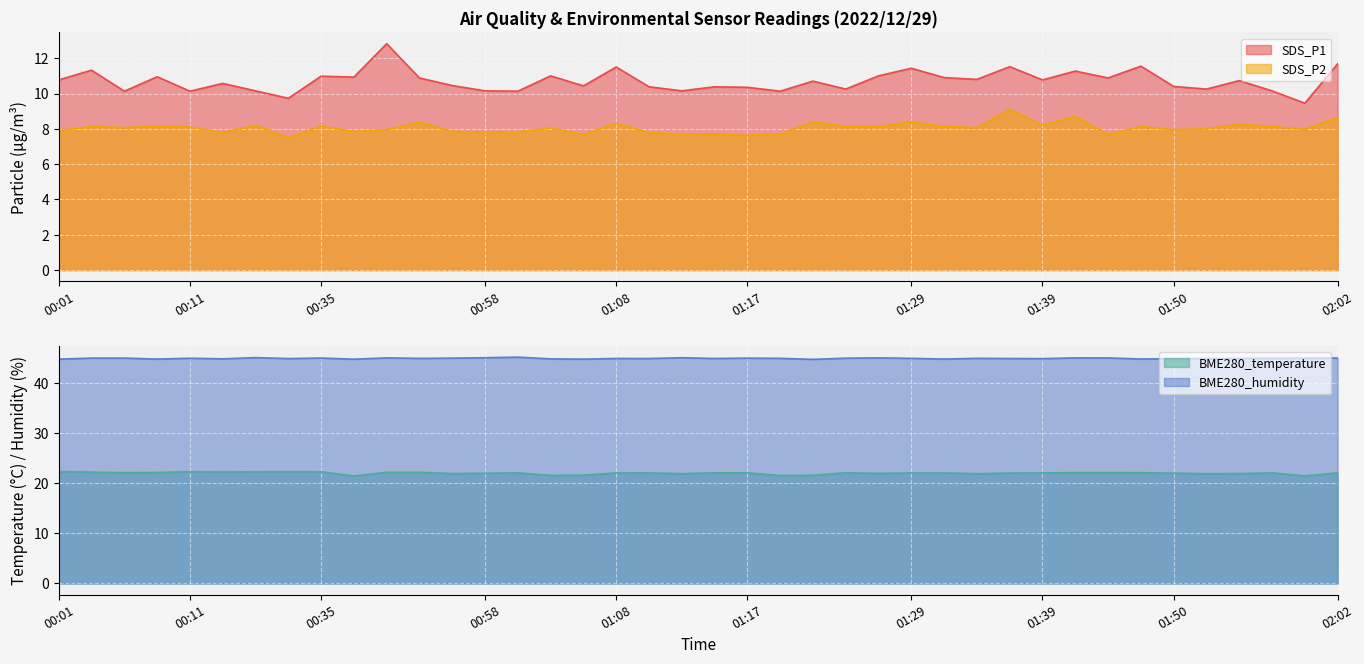

True or false: SDS_P1 and BME280_temperature cross at least once.

False